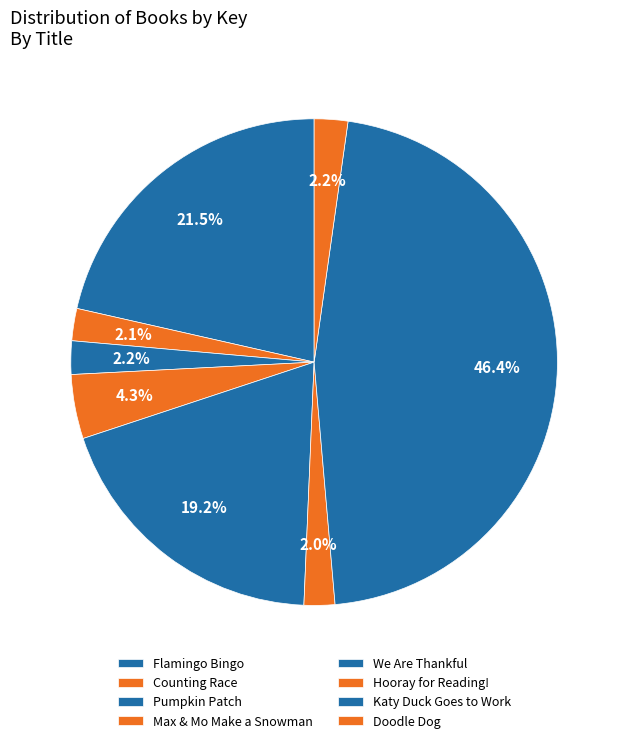

Which category has the biggest portion of the pie?

Katy Duck Goes to Work